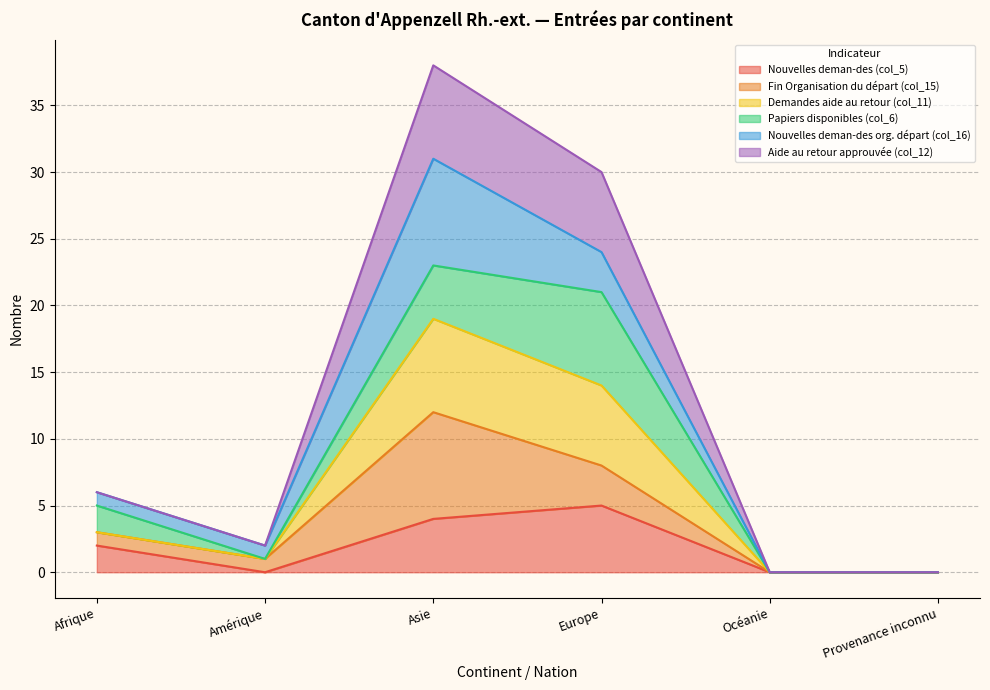

Does the chart display data point markers on the line(s)?

No